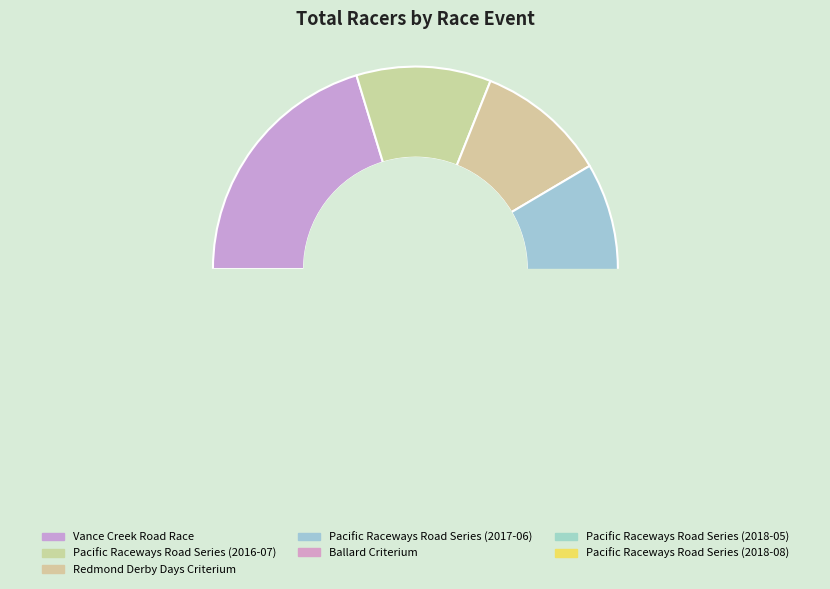

Which slice is the largest?

Vance Creek Road Race